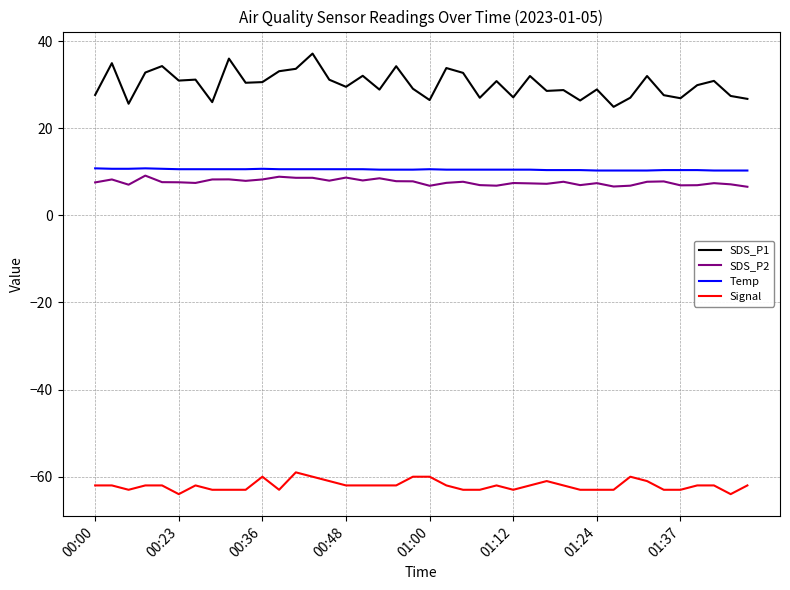

Which series has the largest total across all categories?

SDS_P1